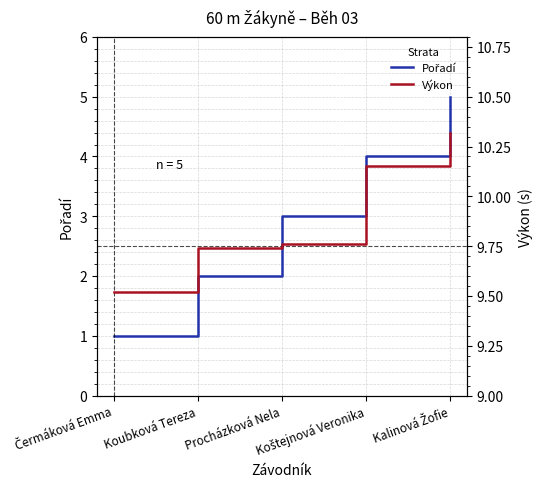

What is the lowest value of the Výkon series?

9.5